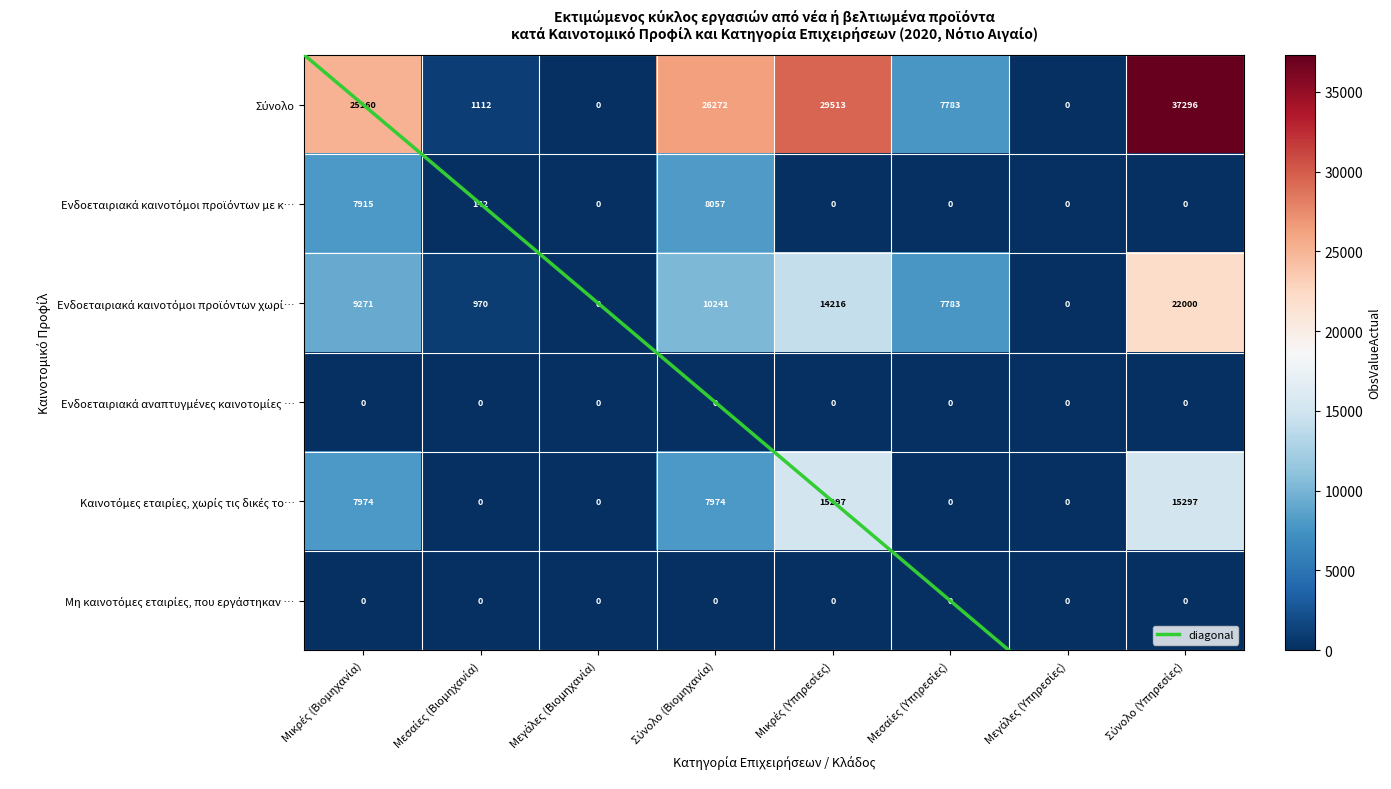

List the labels in order of Ενδοεταιριακά καινοτόμοι προϊόντων χωρί… value, smallest first.

Μεγάλες (Βιομηχανία), Μεγάλες (Υπηρεσίες), Μεσαίες (Βιομηχανία), Μεσαίες (Υπηρεσίες), Μικρές (Βιομηχανία), Σύνολο (Βιομηχανία), Μικρές (Υπηρεσίες), Σύνολο (Υπηρεσίες)